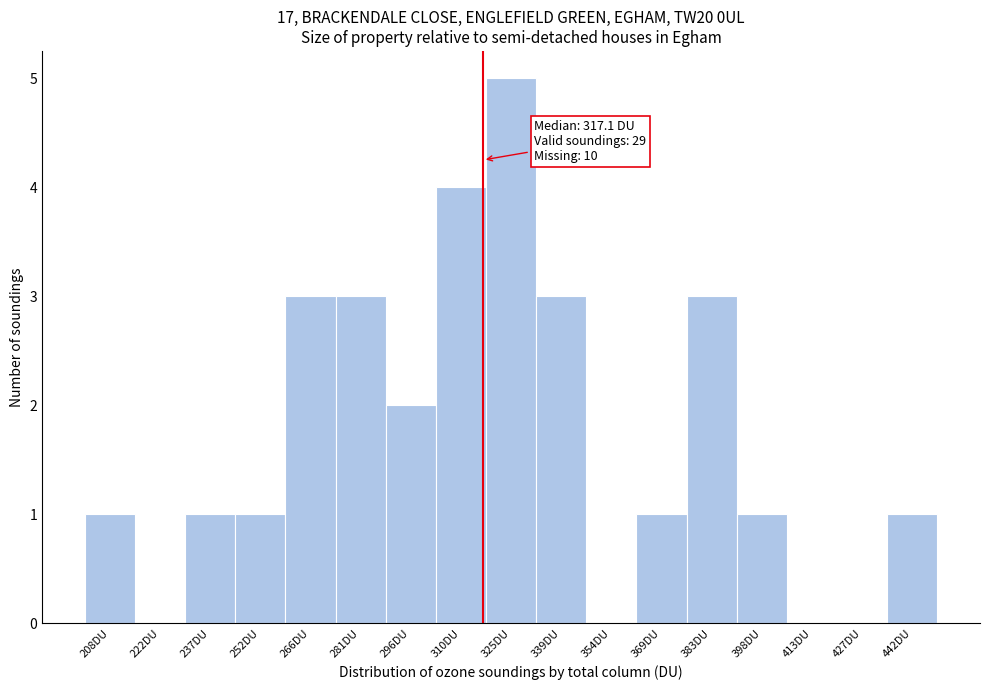

Which range on the x-axis has the tallest bar?

318 to 332